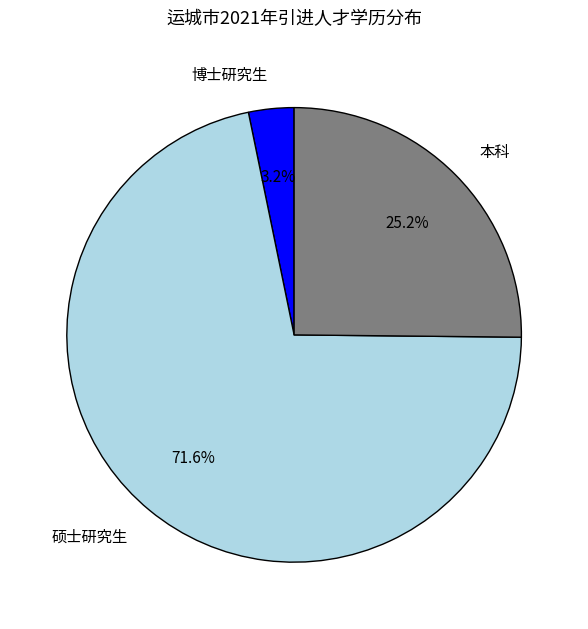

What percentage is the 本科 slice, to the nearest percent?

25%